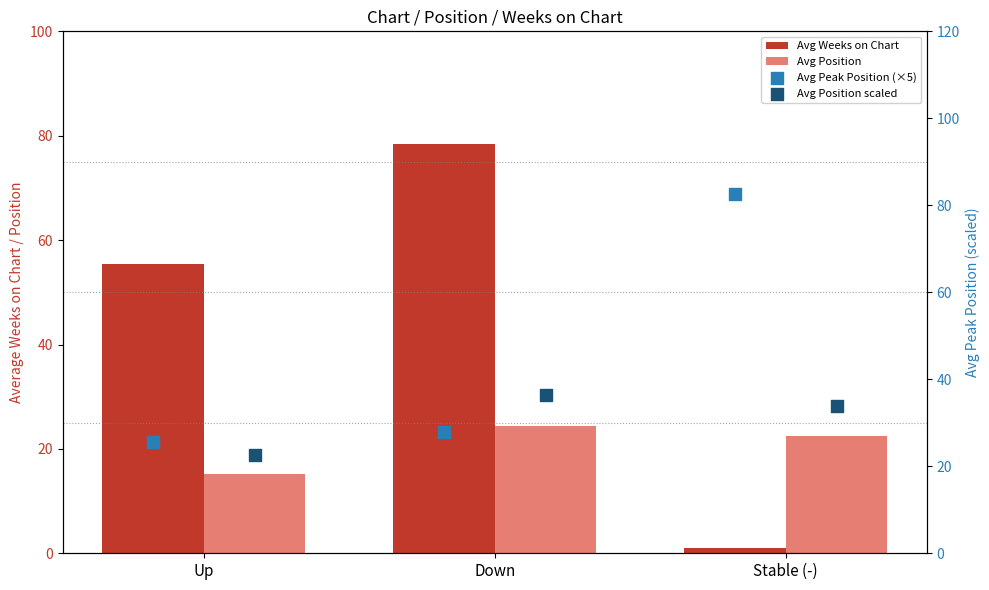

What is the total value across all series at Down?

167.0